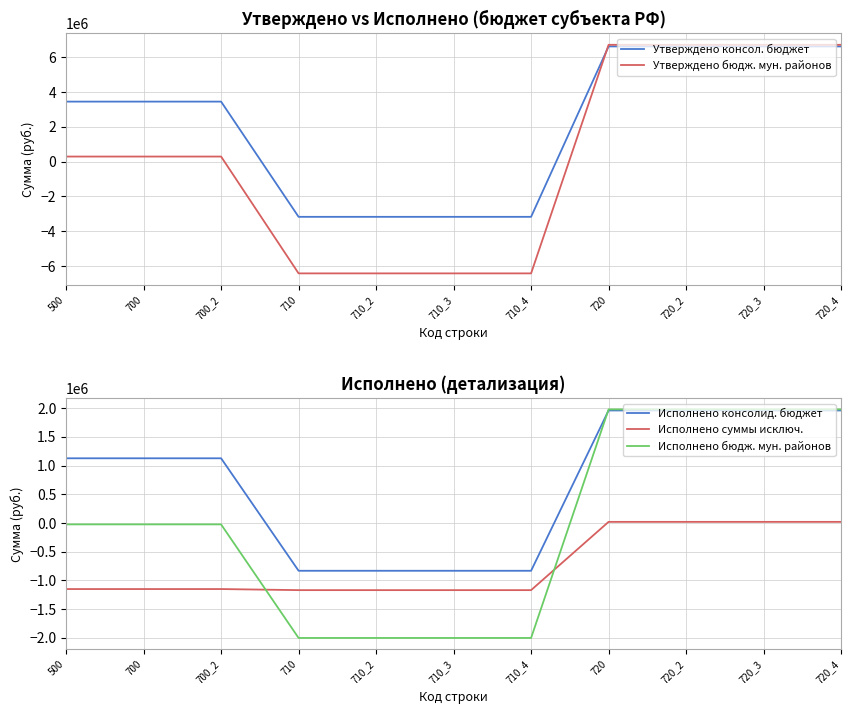

Rank the series at 720_3 from highest to lowest value.

Утверждено бюдж. мун. районов, Утверждено консол. бюджет, Исполнено бюдж. мун. районов, Исполнено консолид. бюджет, Исполнено суммы исключ.